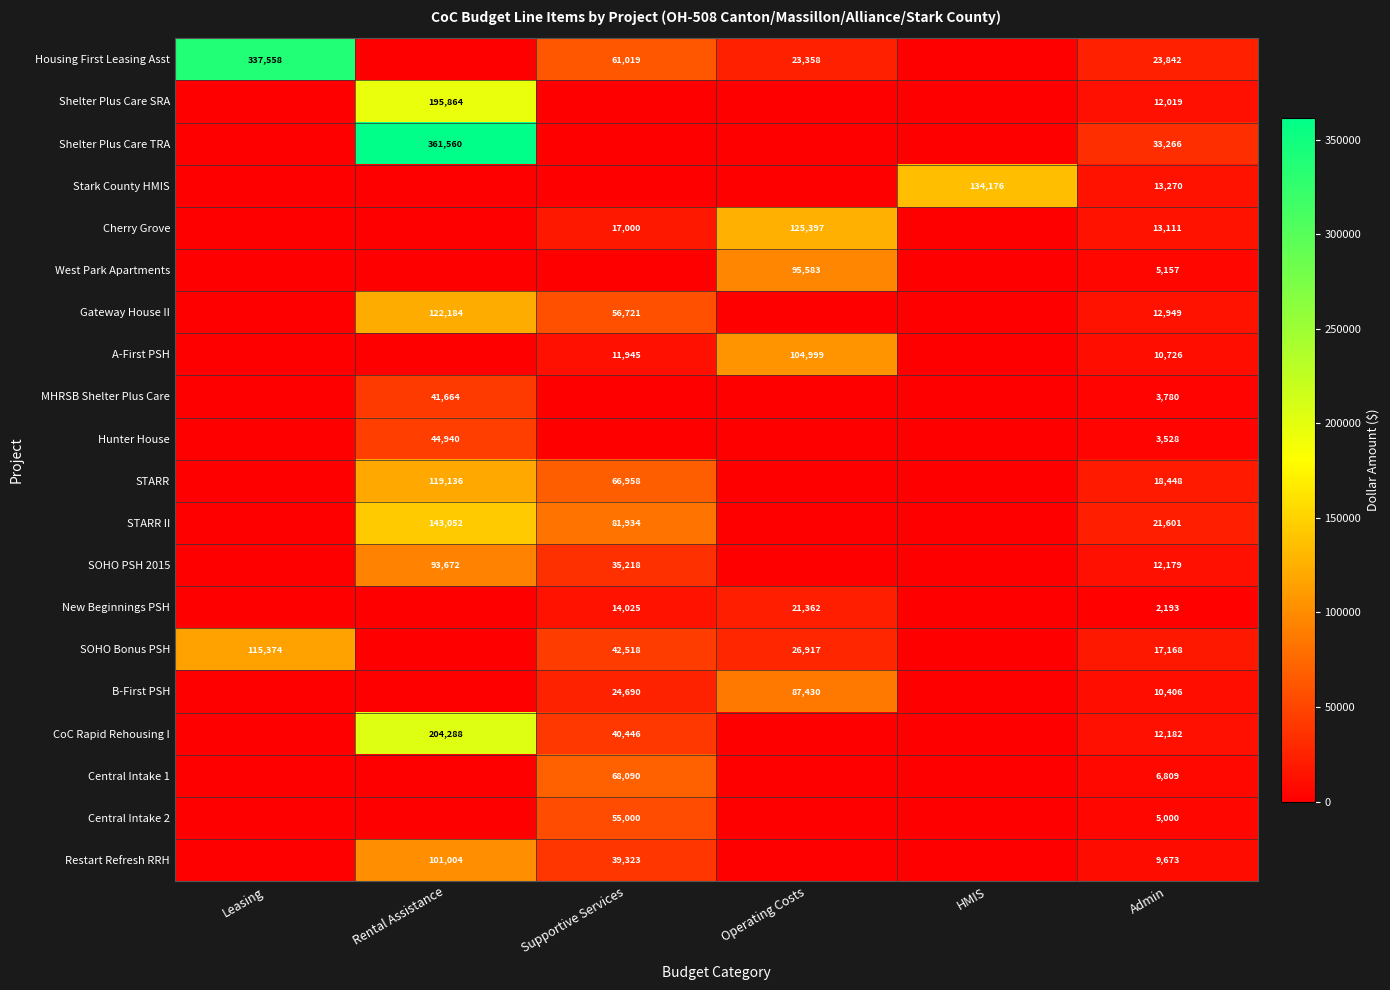

What is the greatest value displayed?

361560